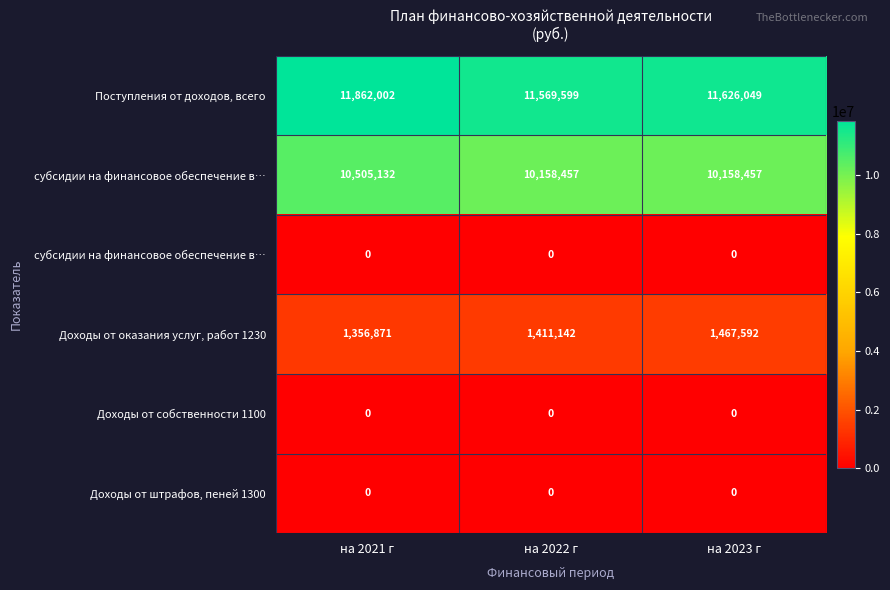

Count the number of categories in the chart.

3